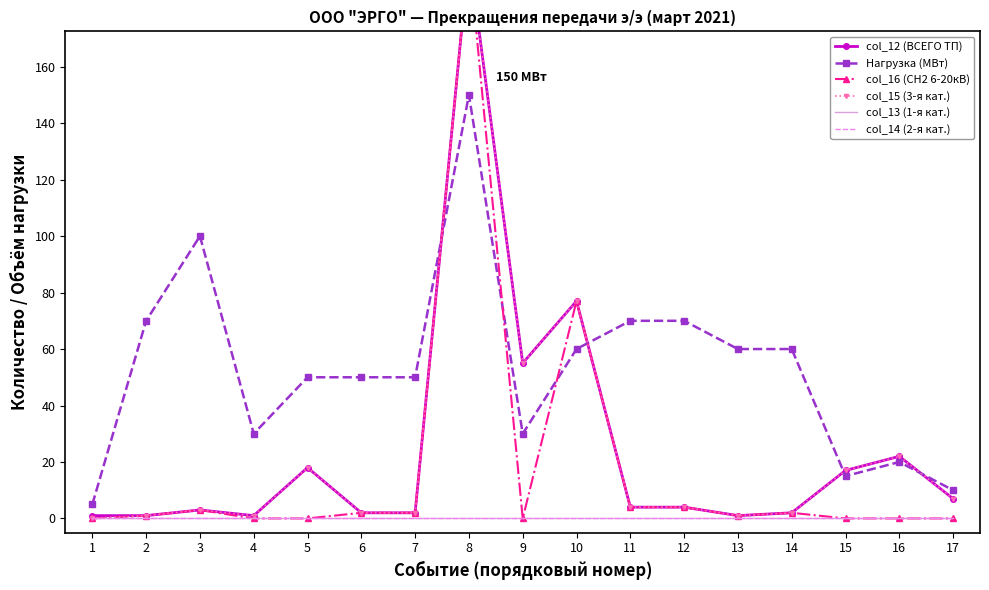

What is the sum of all col_12 (ВСЕГО ТП) values?

417